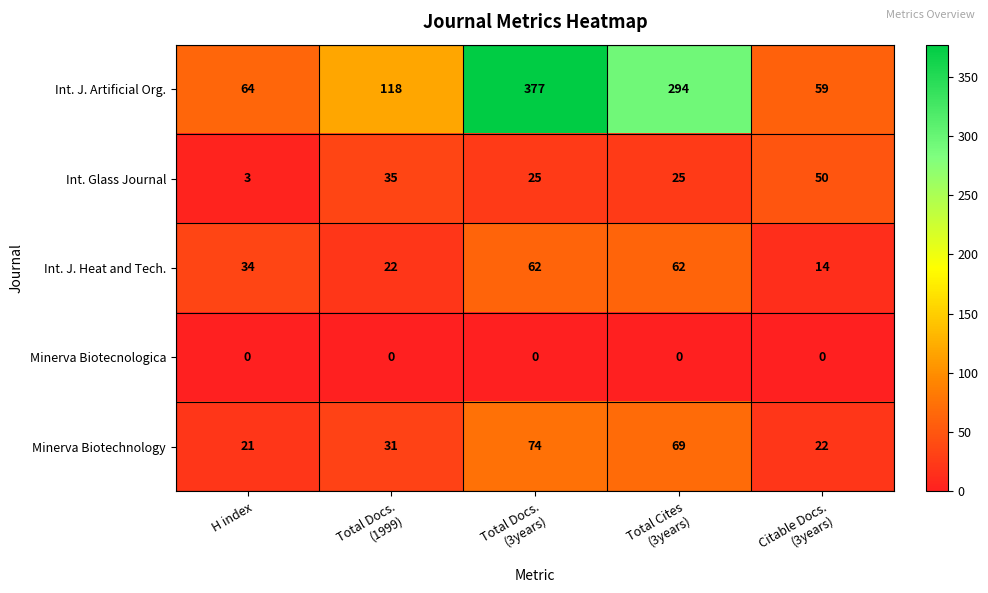

Which series has the largest total across all categories?

Int. J. Artificial Org.